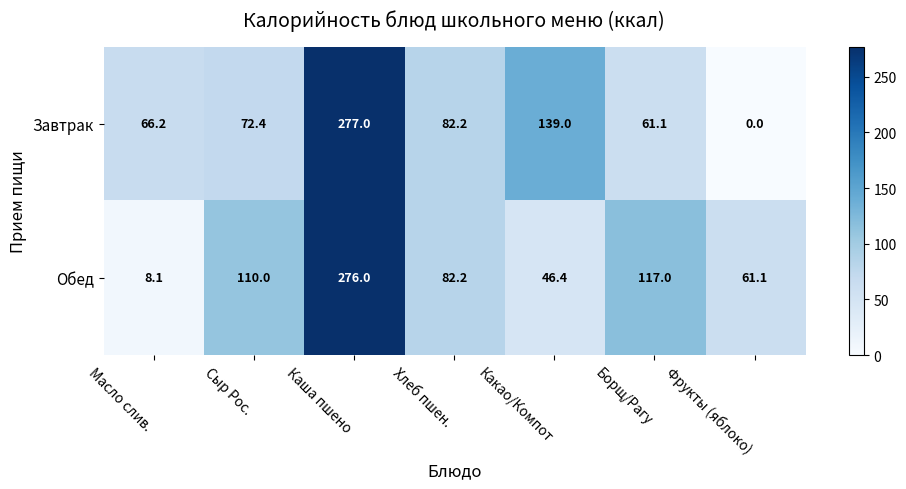

At Какао/Компот, list the series in order from largest to smallest.

Завтрак, Обед